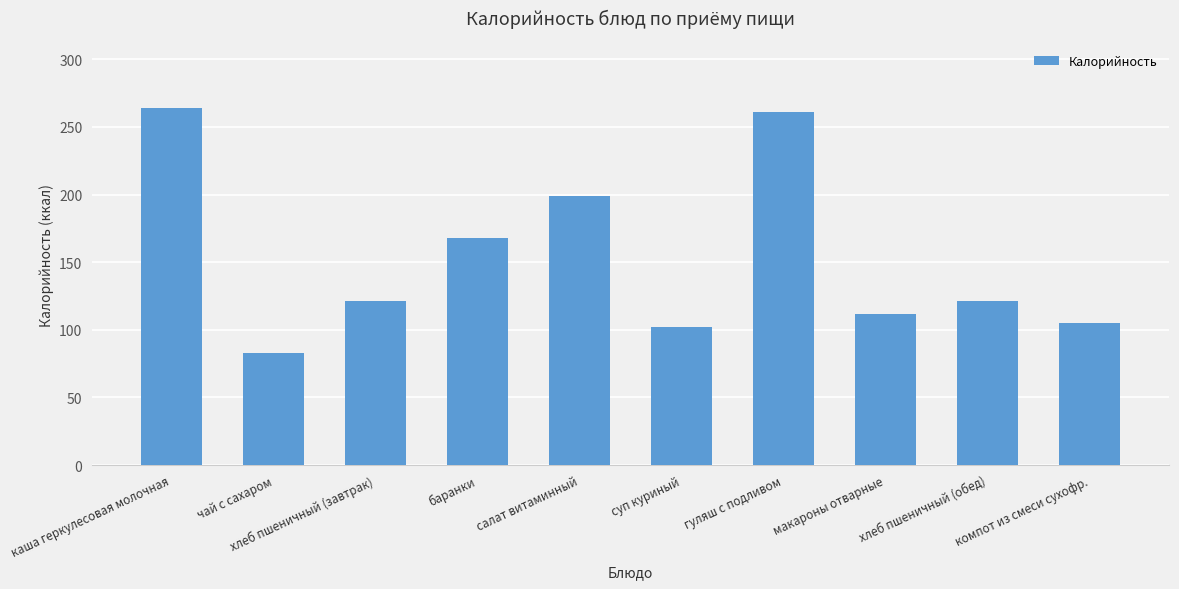

The chart shows a value of 176 at хлеб пшеничный (обед). True or false?

False